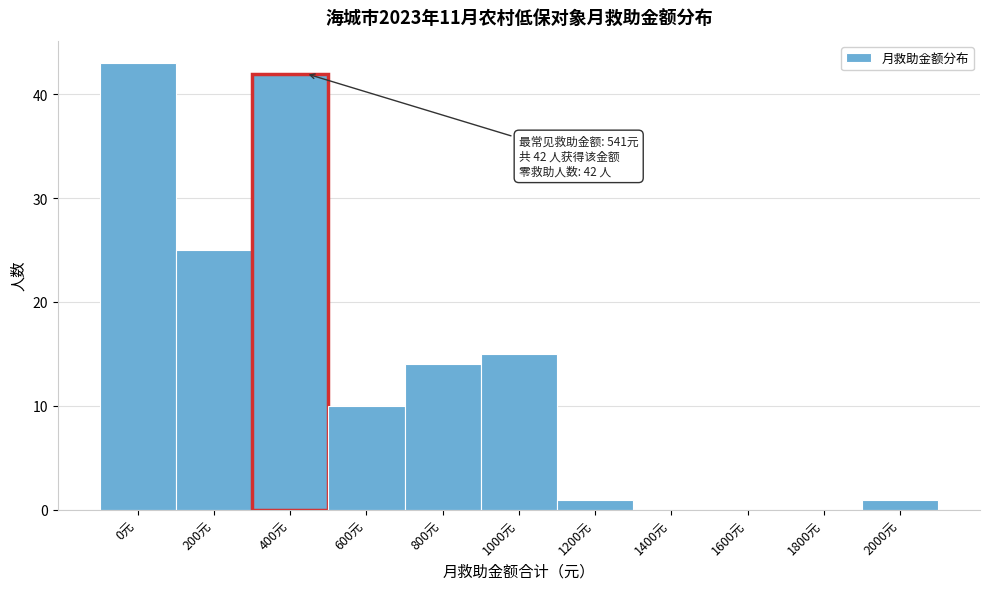

Reading right to left, transcribe all the data shown in this chart.

2000元=1	1800元=0	1600元=0	1400元=0	1200元=1	1000元=15	800元=14	600元=10	400元=42	200元=25	0元=43